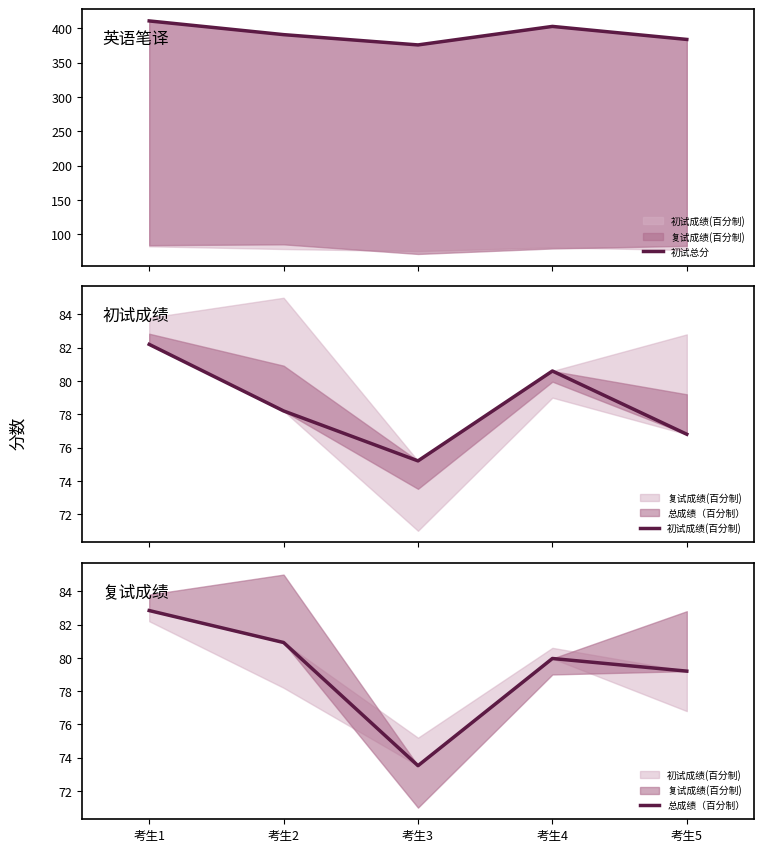

Which has a higher value, 考生3 or 考生4?

考生4